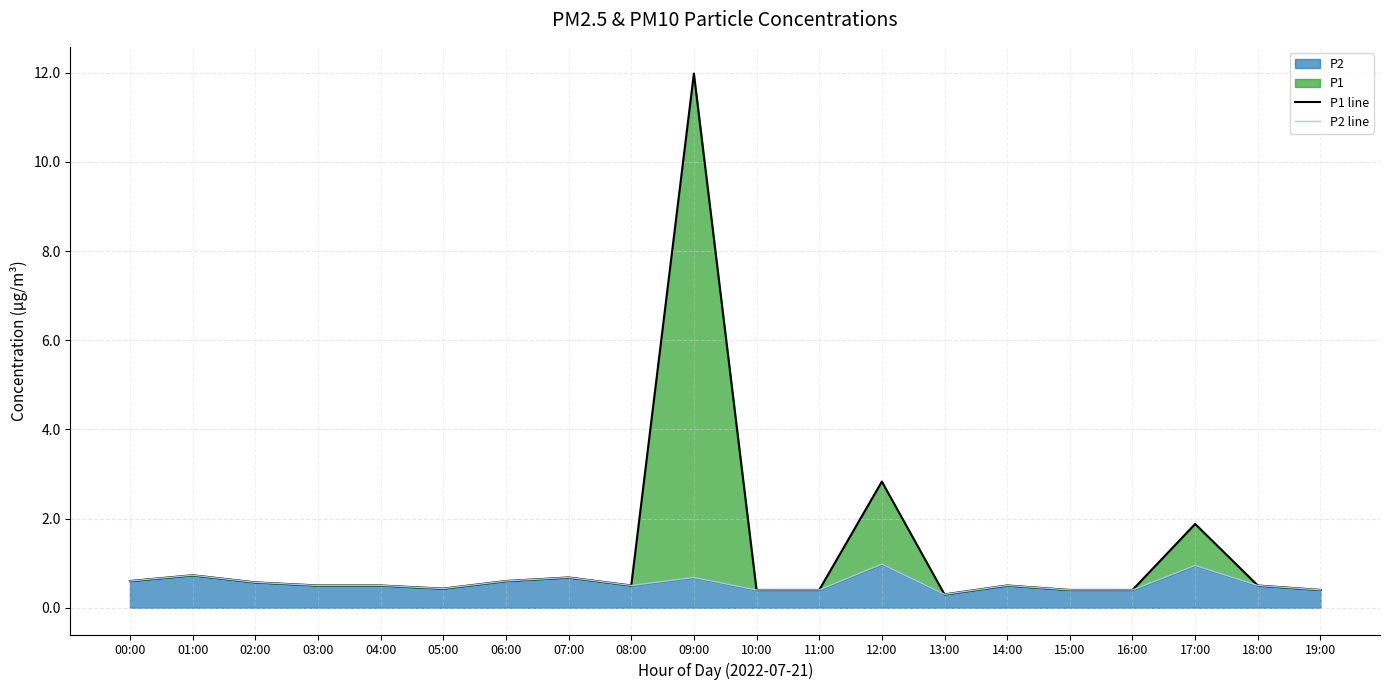

The P2 series shows 1.0 at 02:00. True or false?

False